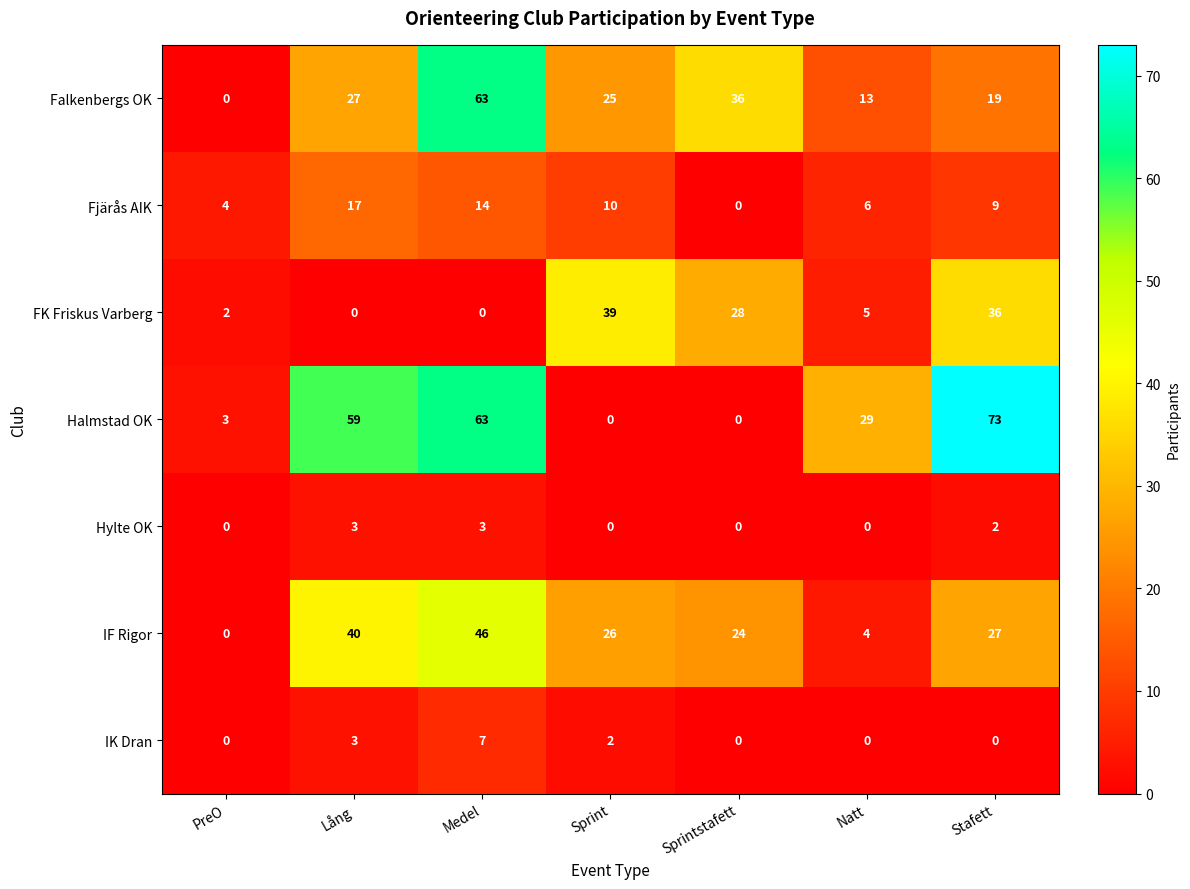

What is the difference between the Fjärås AIK values at Stafett and Lång?

8